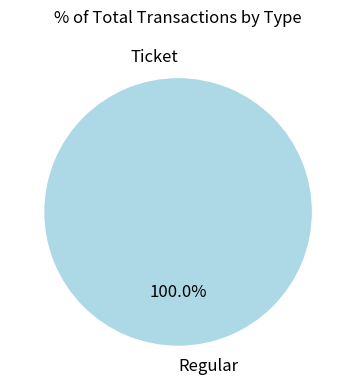

Which slice is the largest?

Regular